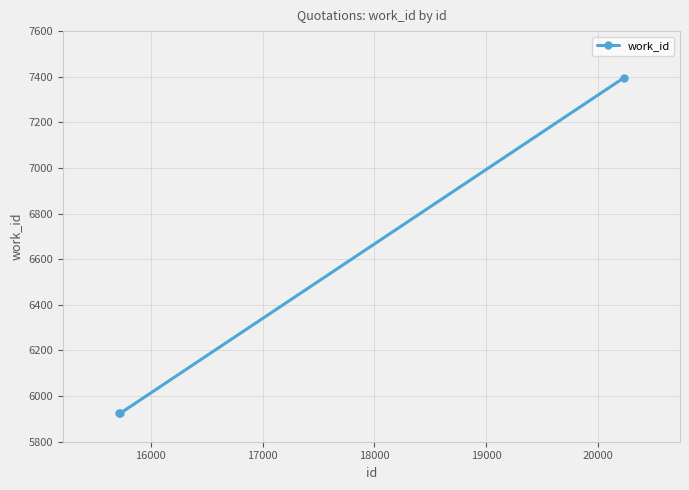

What is the difference between the maximum and minimum values?

1471